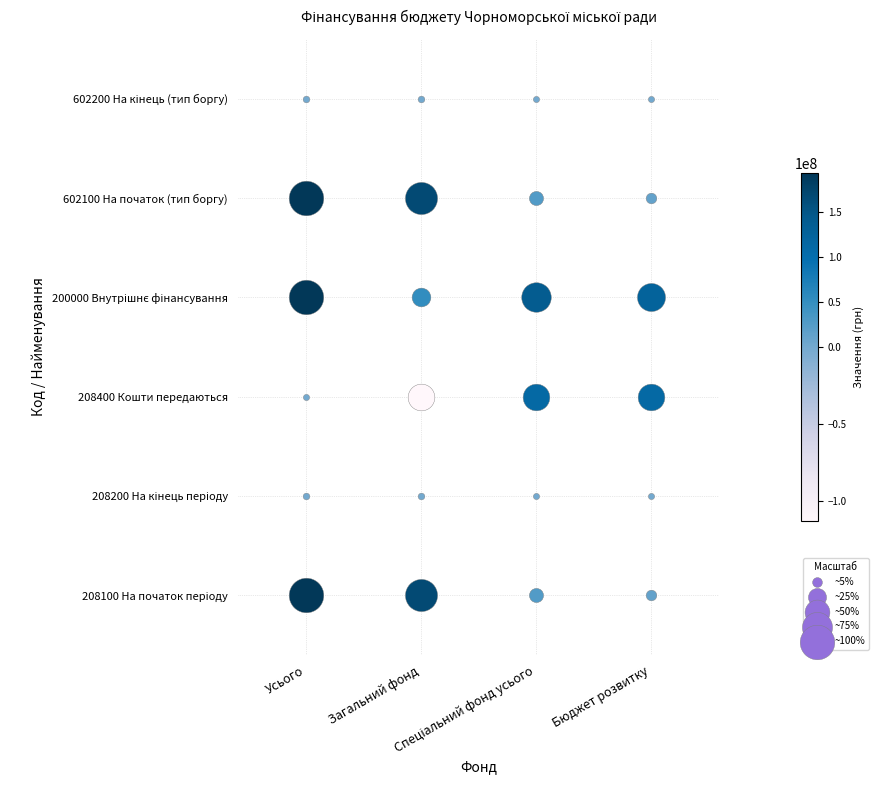

At which category is the sum across all series the highest?

Усього